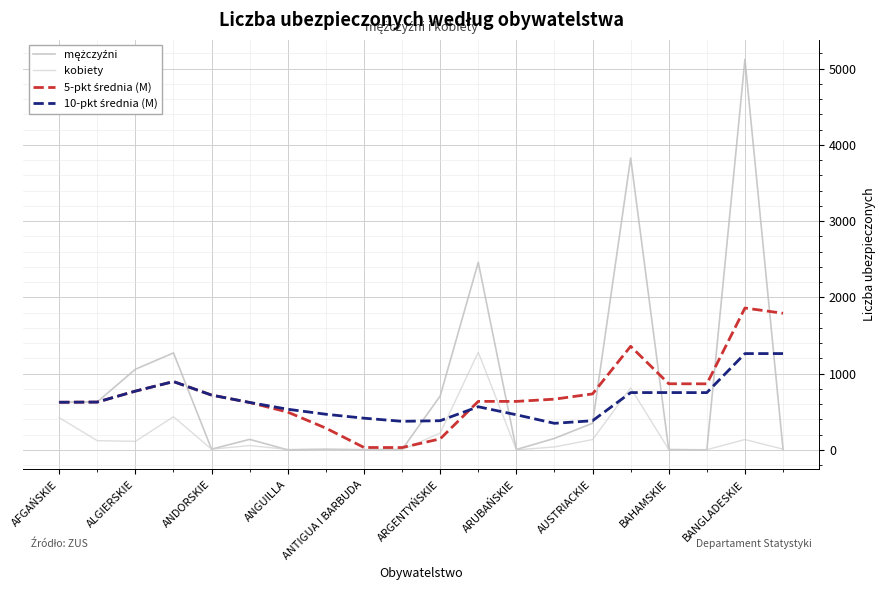

Which label corresponds to the largest value in the chart?

BANGLADESKIE